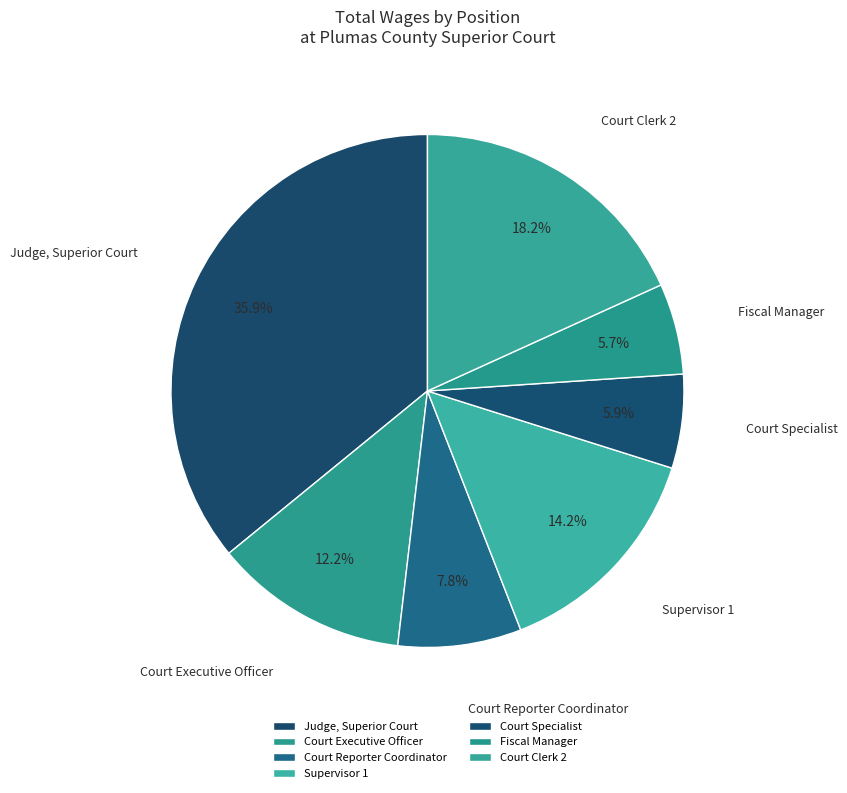

Does Fiscal Manager account for over 50% of the chart?

No